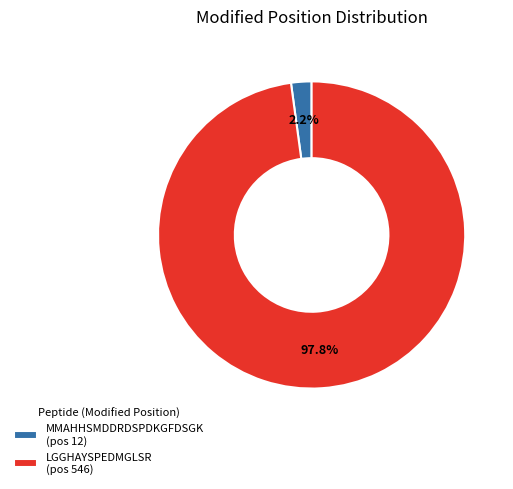

Which slice represents more than half of the pie?

LGGHAYSPEDMGLSR